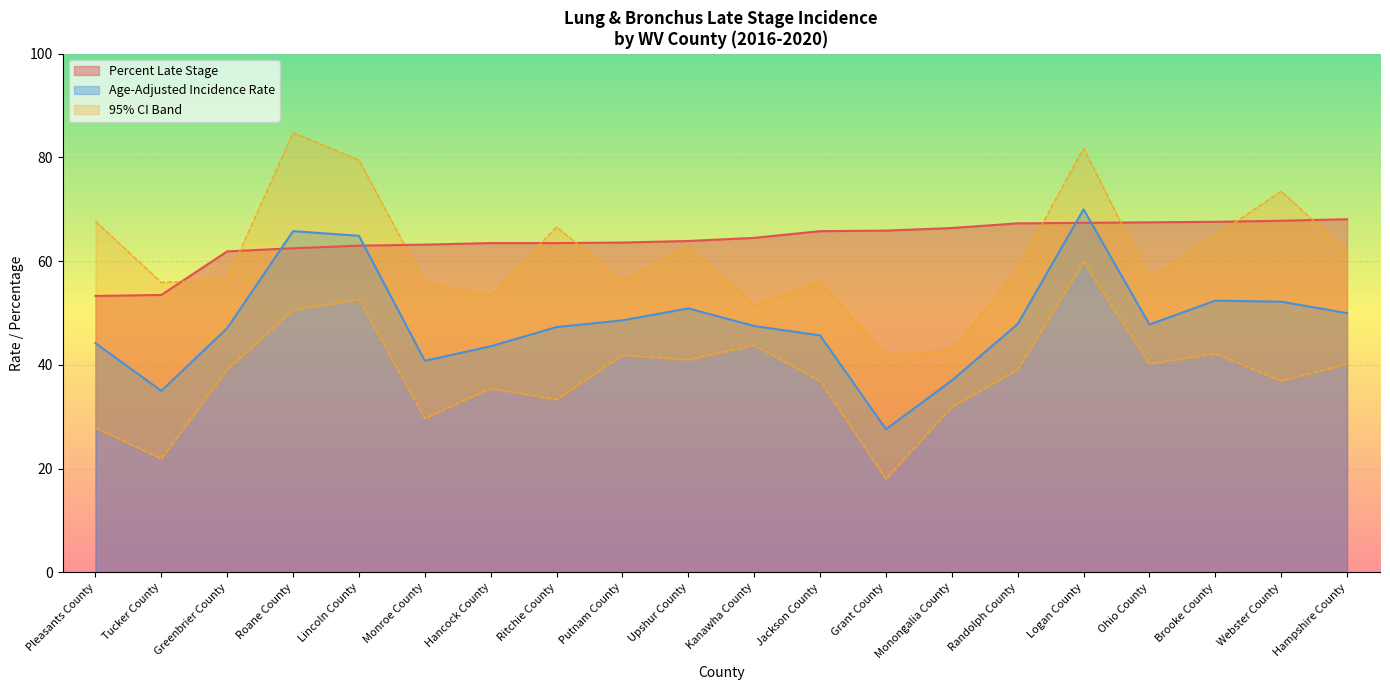

True or false: Upper 95% CI has more than 1 interior local peaks.

True